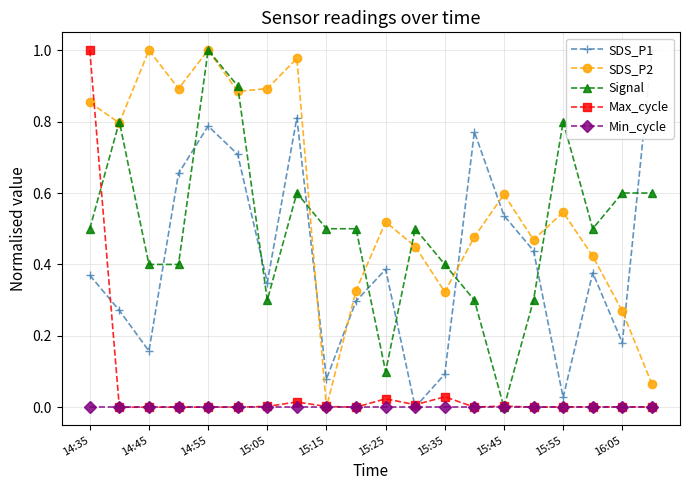

True or false: Min_cycle has a value of 0.0 at 14:35.

True